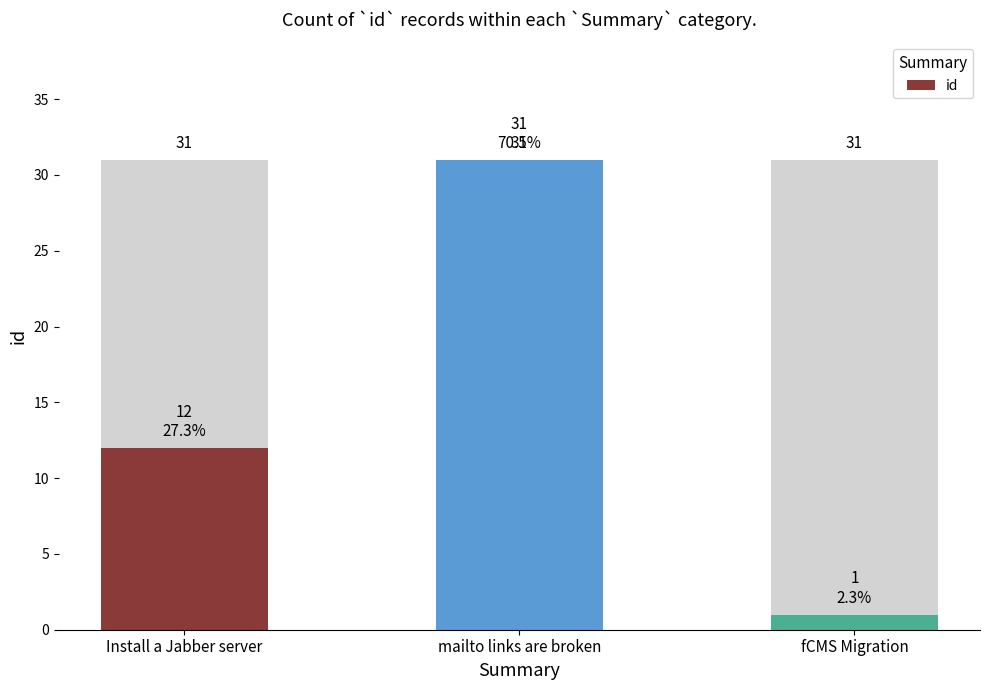

What is the label of the 1st bar from the left?

Install a Jabber server